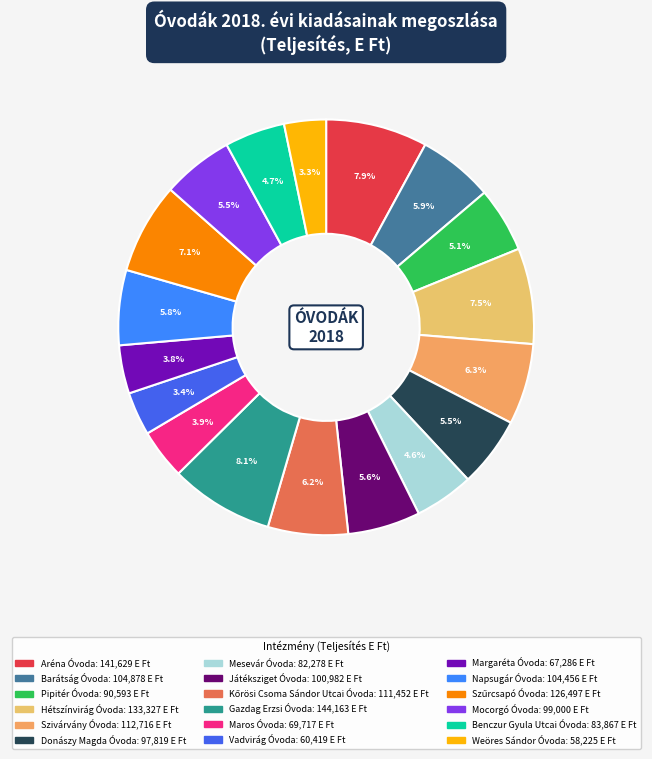

Is there a majority slice in this chart?

No